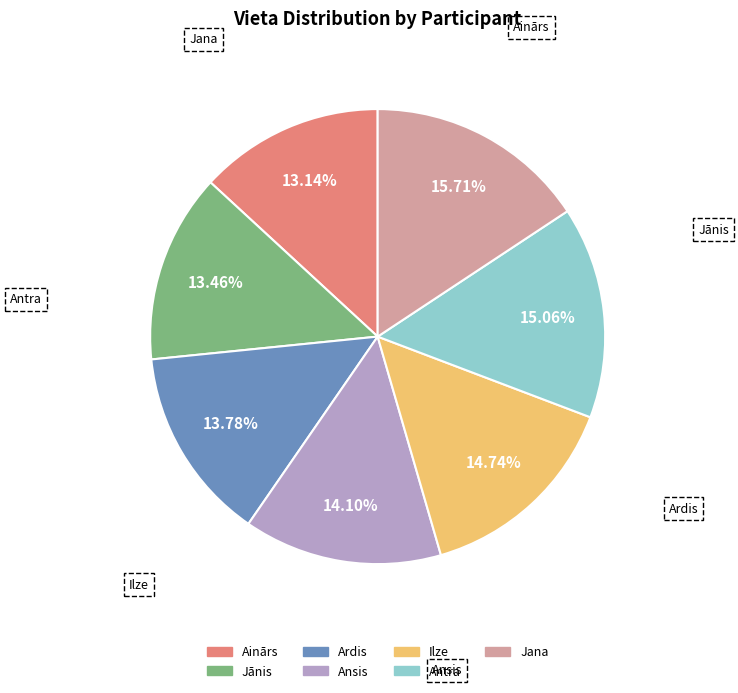

Combined, what portion of the pie is Ainārs and Ansis?

27.2%